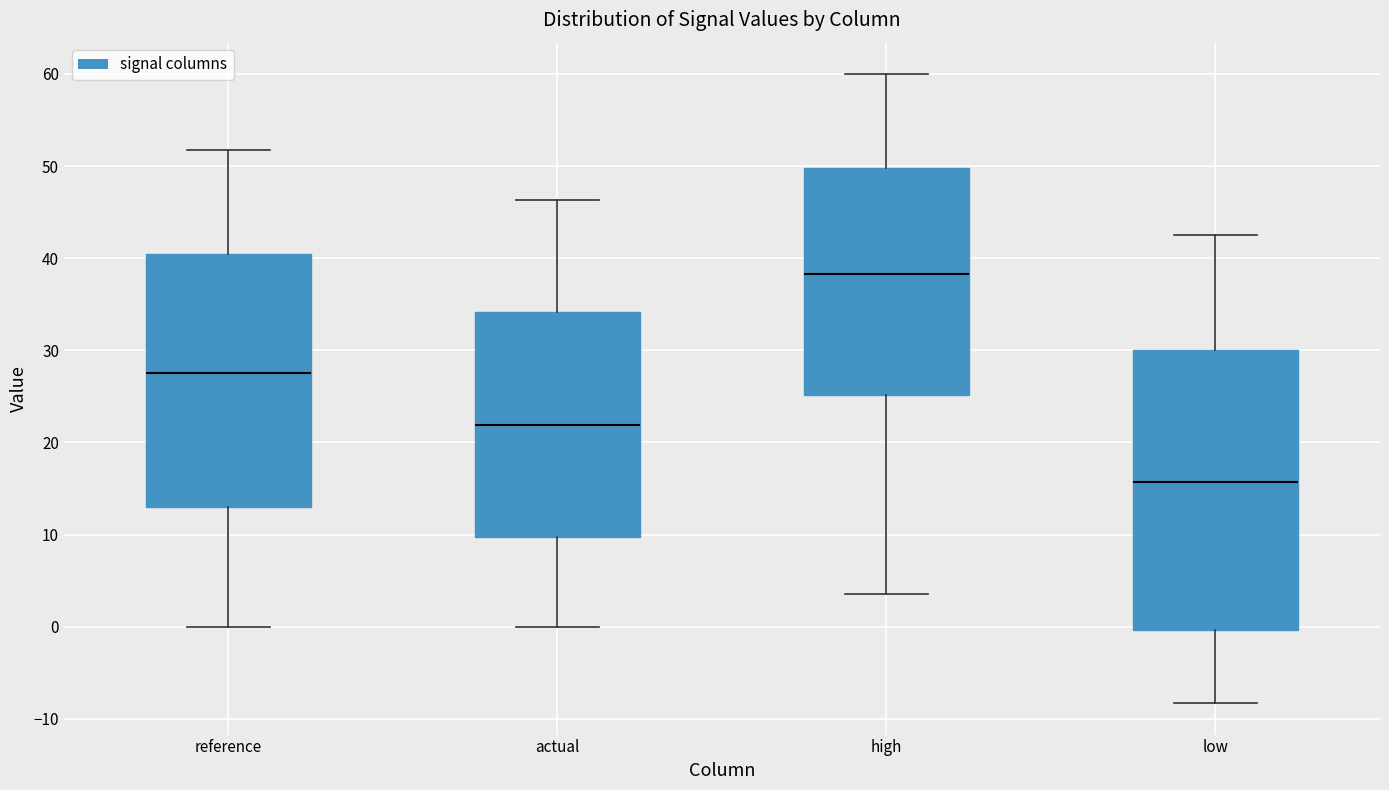

Reading left to right, transcribe this box plot: for each box, give where its median line is, the range the box spans, and where its two whiskers end, as read against the y-axis. The values are not printed on the chart, so give them approximately, as read against the axis.

reference: median 28, box 13 to 40, whiskers 0 to 52
actual: median 22, box 10 to 34, whiskers 0 to 46
high: median 38, box 25 to 50, whiskers 4 to 60
low: median 16, box 0 to 30, whiskers -8 to 43